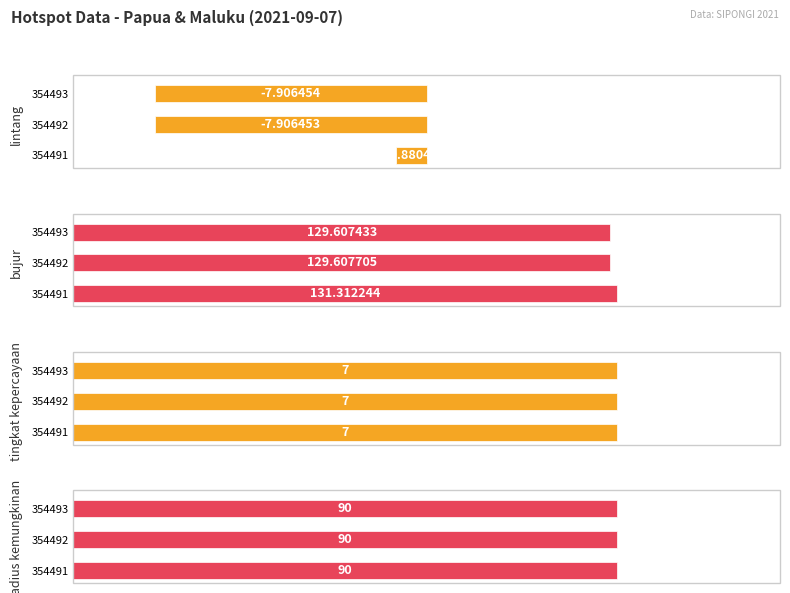

How many bars are there in each group?

4